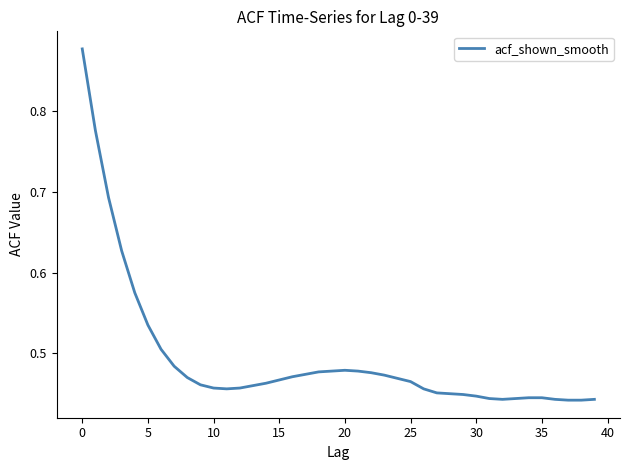

Is it true that the value at 35 is 0.7?

False